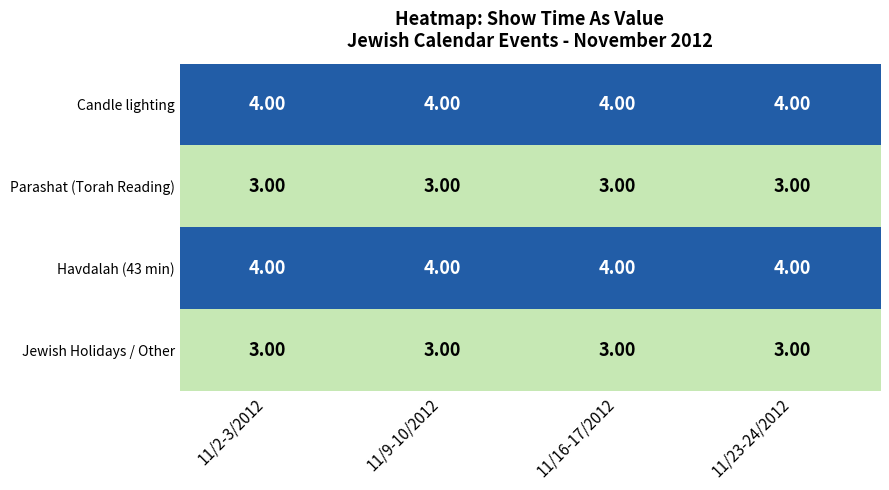

Is the value of Jewish Holidays / Other at 11/2-3/2012 greater than the value of Havdalah (43 min) at 11/9-10/2012?

No